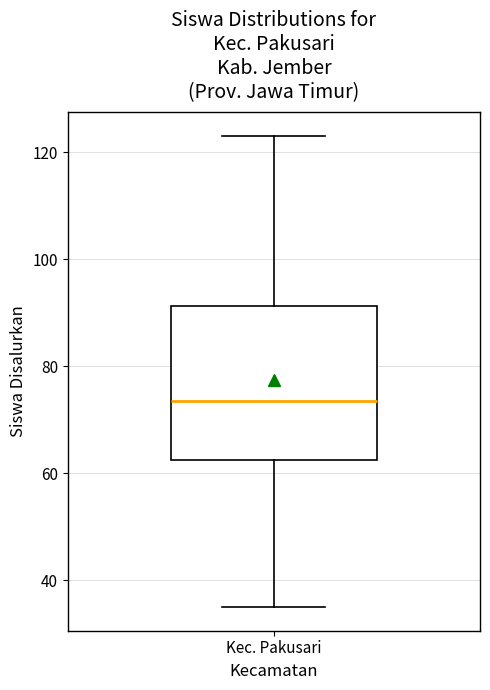

Where does the median line of the box for Kec. Pakusari sit on the y-axis? The values are not printed on the chart, so give them approximately, as read against the axis.

74